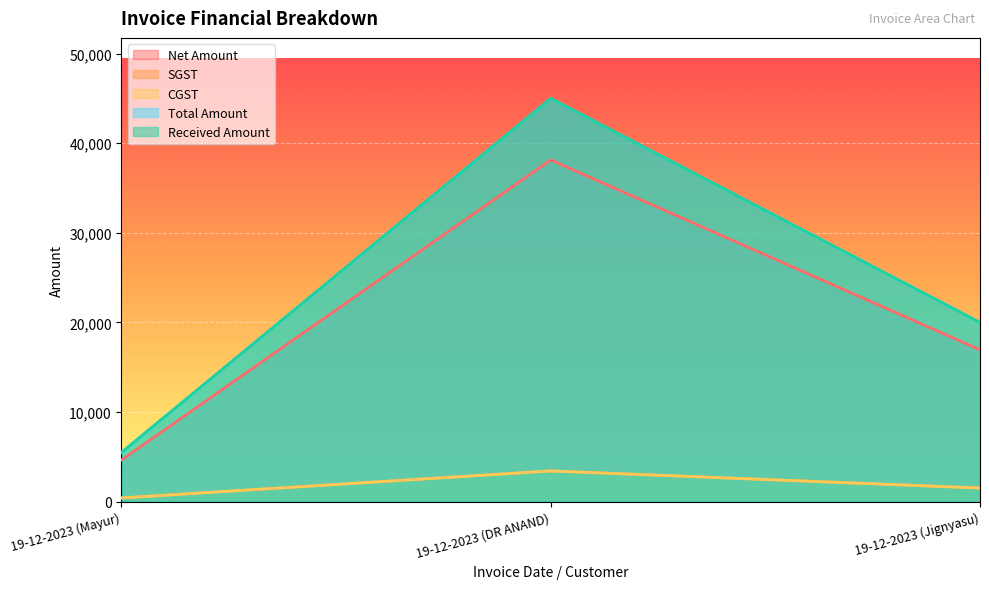

Between 19-12-2023 (Mayur) and 19-12-2023 (DR ANAND), which series saw the biggest shift?

Total Amount